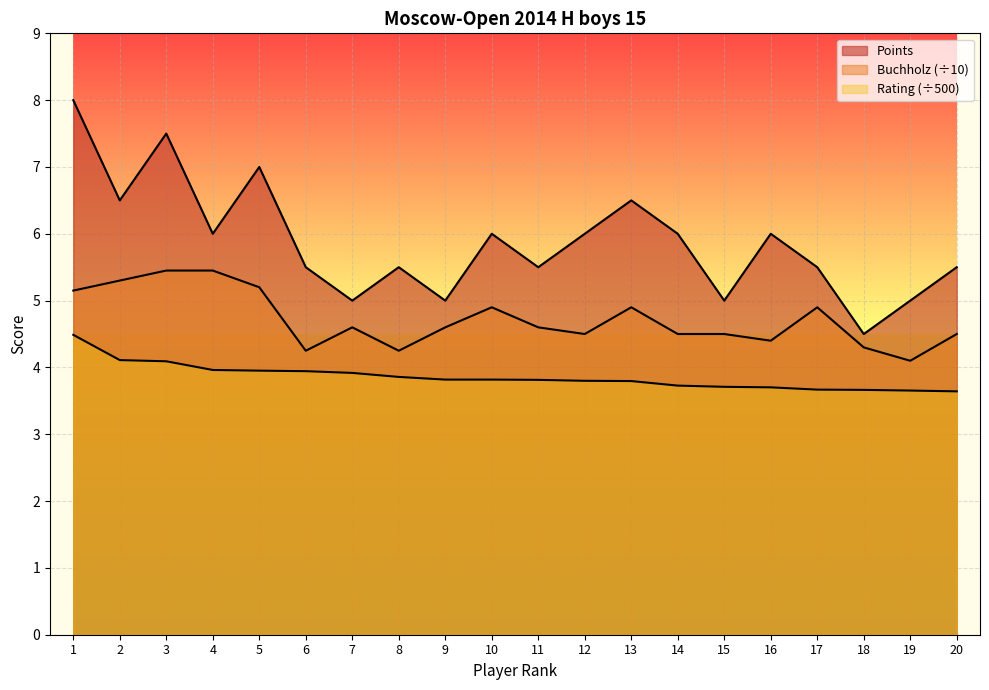

Does the chart display data point markers on the line(s)?

No